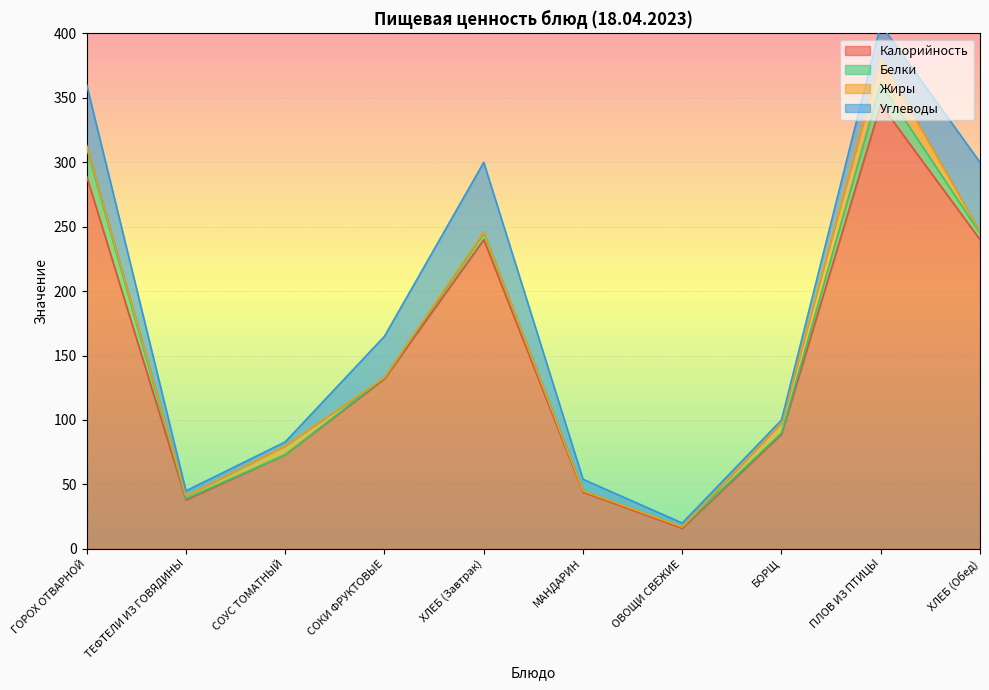

Which series has the largest range (max minus min)?

Калорийность